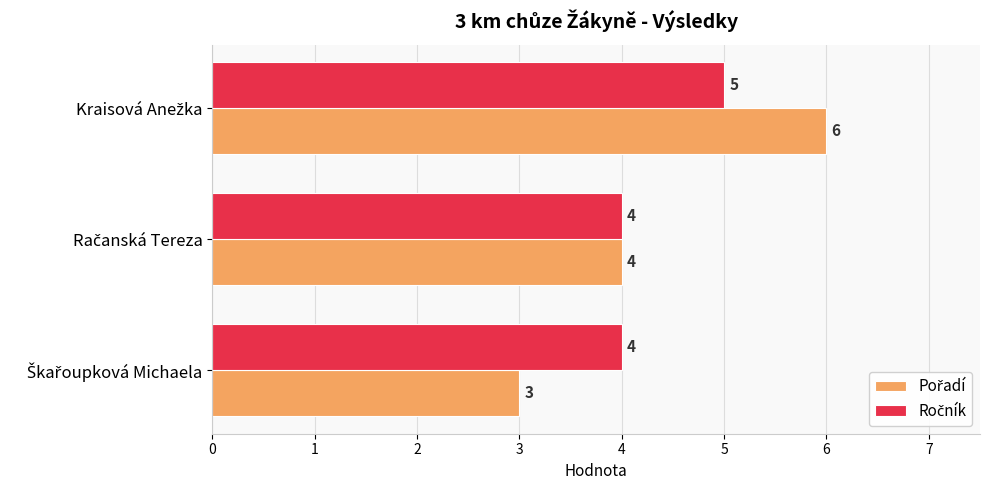

What is the minimum value shown in the chart?

3